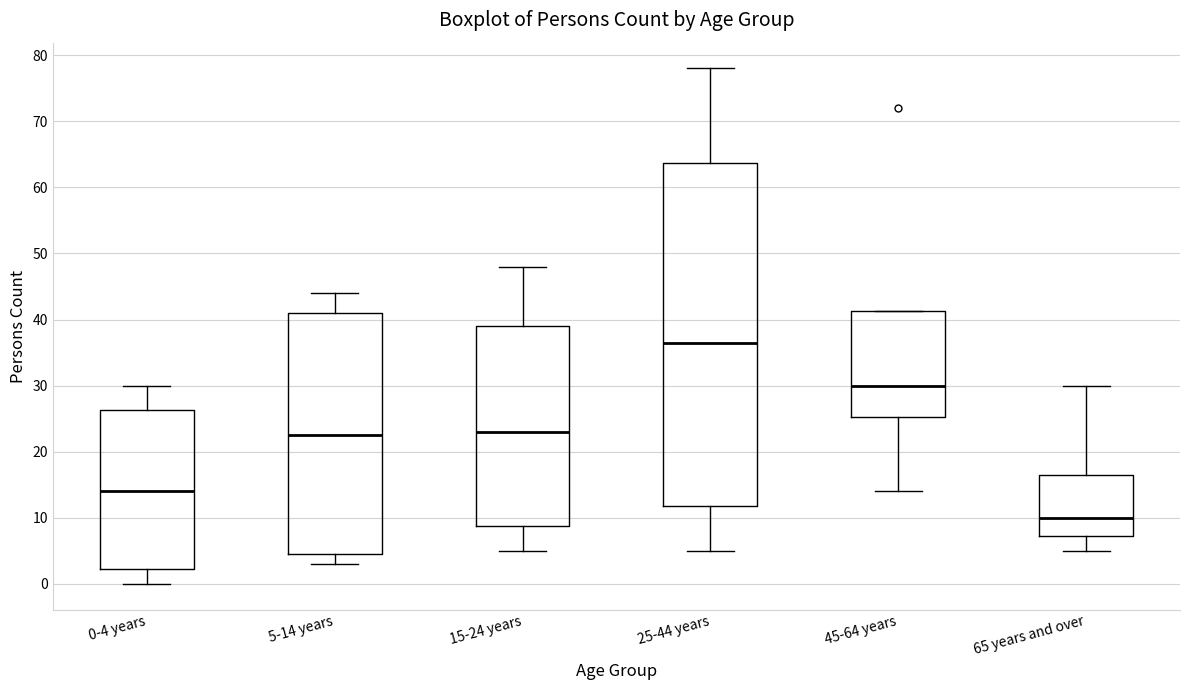

Where does the upper whisker of the box for 5-14 years end on the y-axis? The values are not printed on the chart, so give them approximately, as read against the axis.

44